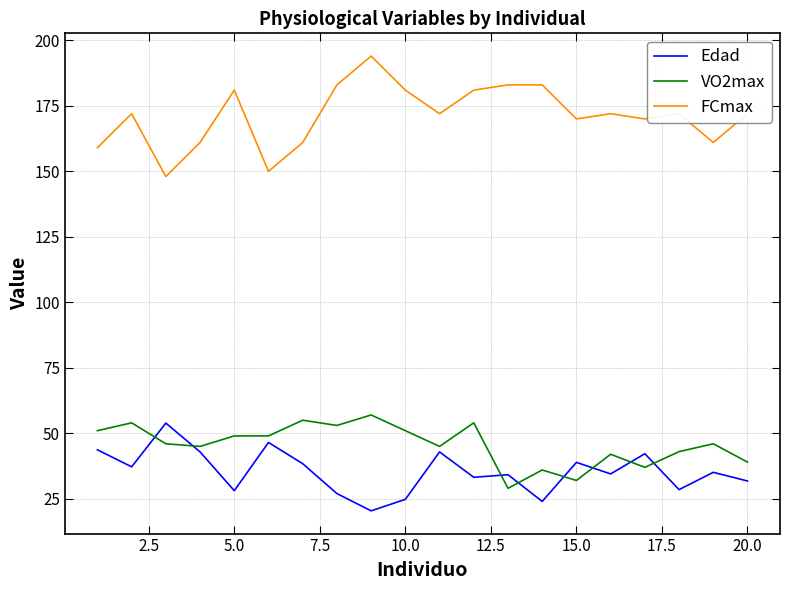

True or false: Edad and FCmax intersect in this chart.

False